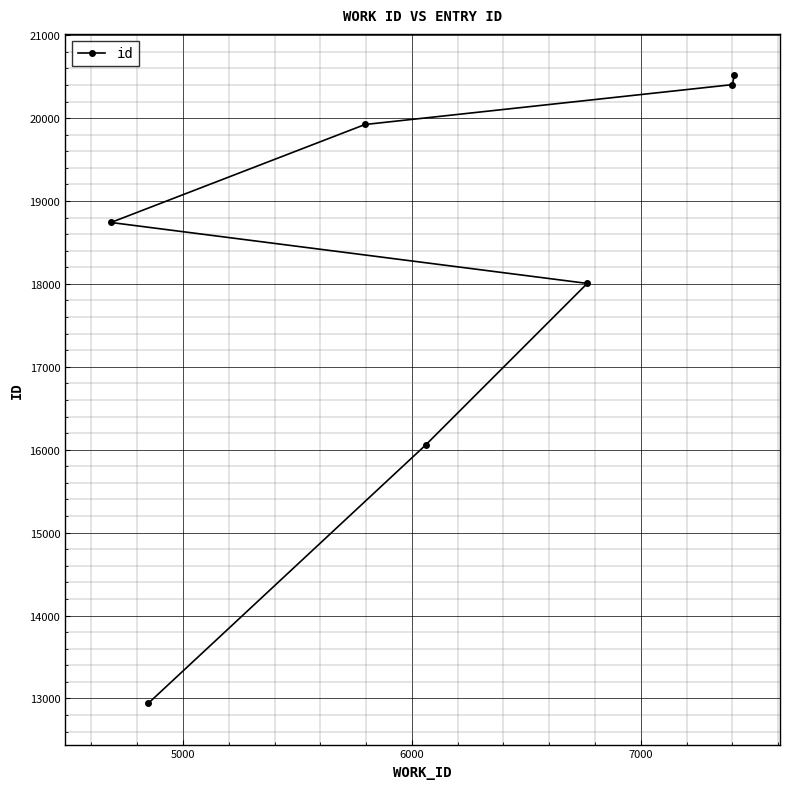

Reading right to left, what are all the values shown in this chart?

20516	20404	18006	16057	19923	12943	18741